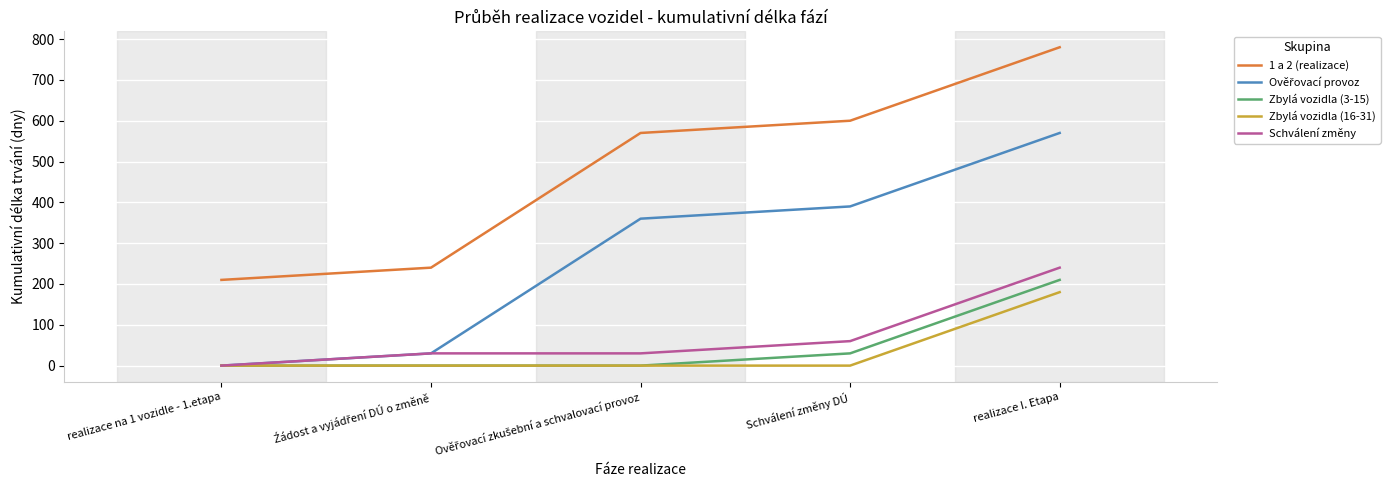

What is the spread (max minus min) of values at realizace na 1 vozidle - 1.etapa?

210